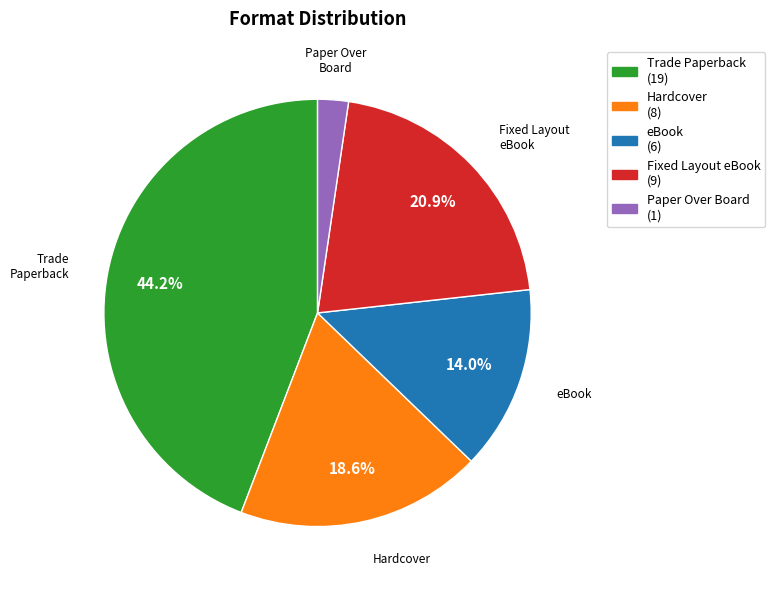

Is it true that Hardcover is 19% of the pie?

True